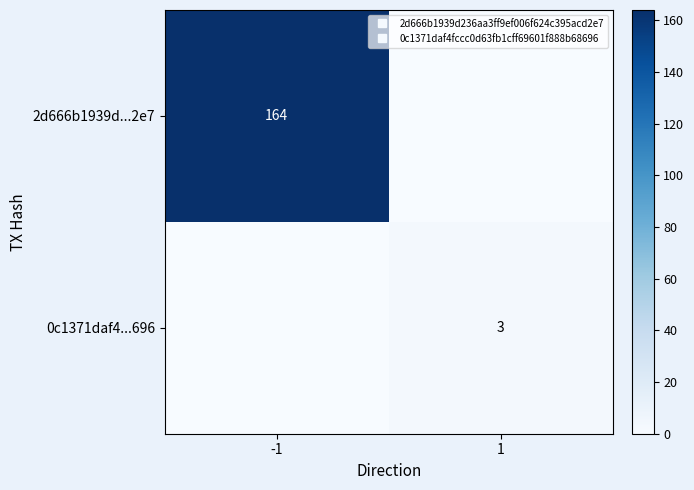

Which category has the highest value in the 0c1371daf4...696 series?

1